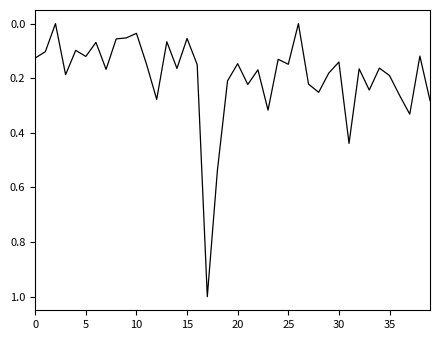

What is the difference between the maximum and minimum values?

1.0